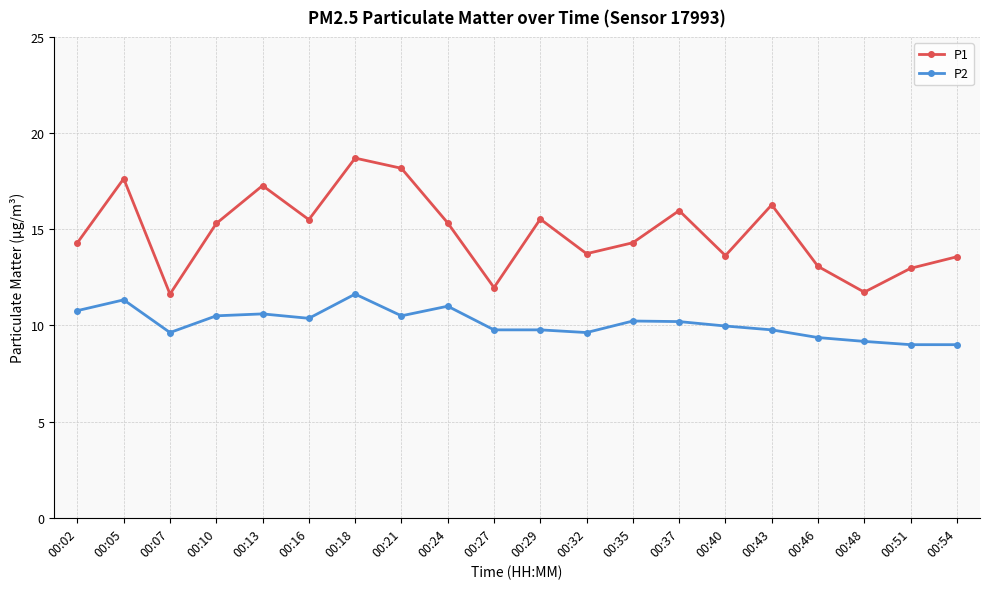

At which category does P1 reach its first local valley?

00:07